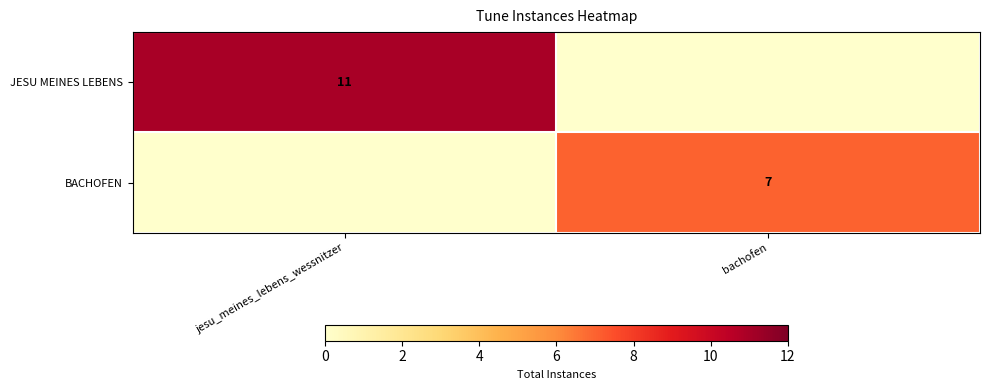

At which category is the sum across all series the highest?

jesu_meines_lebens_wessnitzer